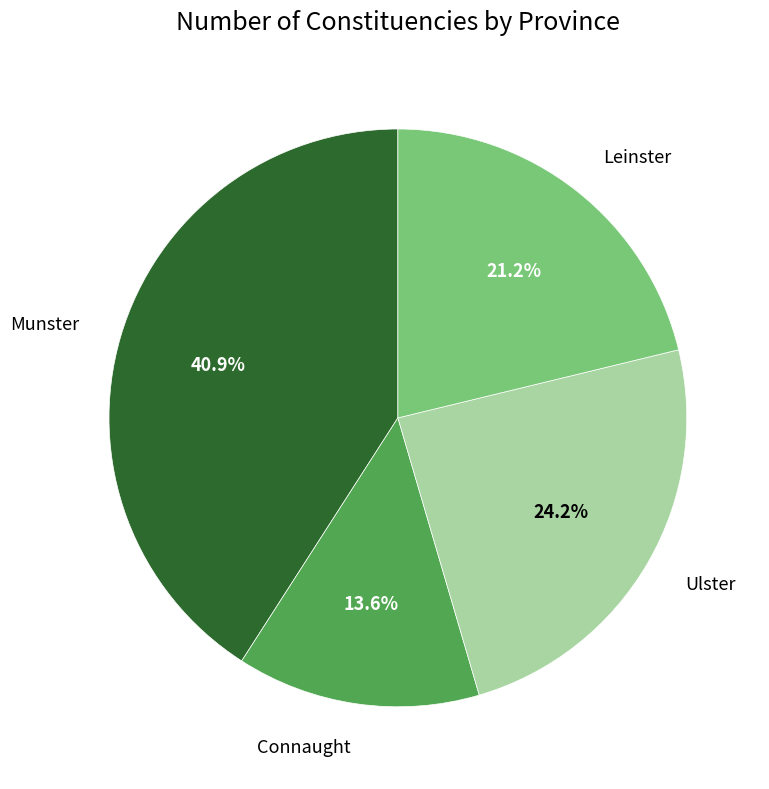

Does any single category account for the majority?

No